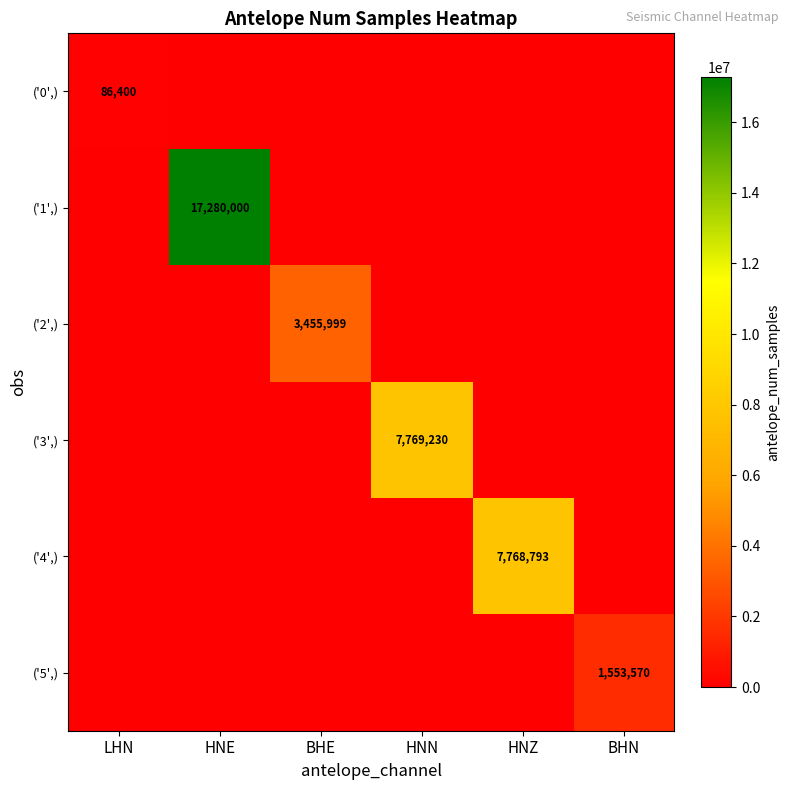

Is it true that ('1',) equals 3876697 at HNE?

False